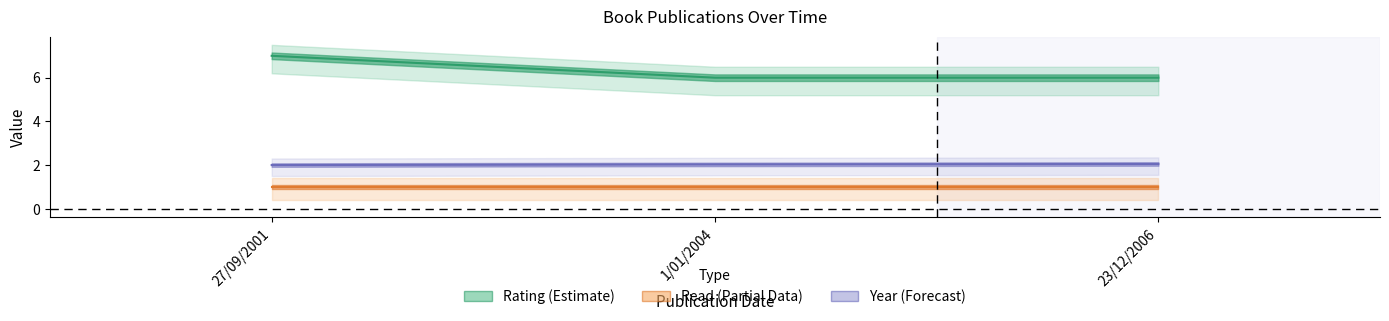

At which category is the sum across all series the highest?

27/09/2001